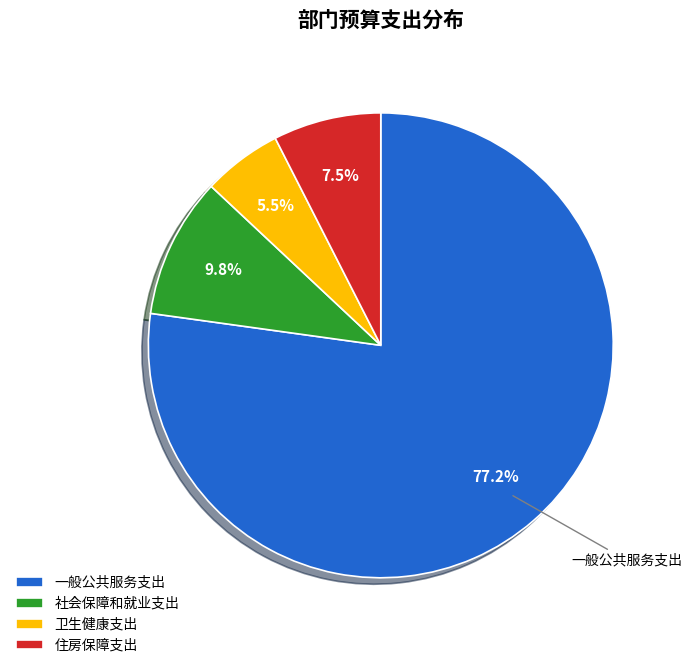

What is the largest slice in the pie chart?

一般公共服务支出